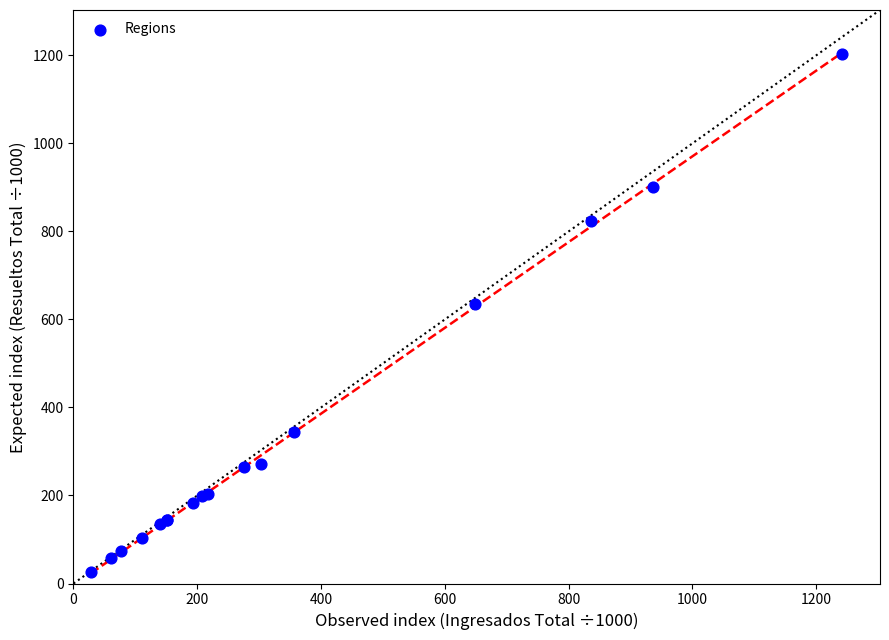

What Y value in the scatter plot is closest to 614?

636.0